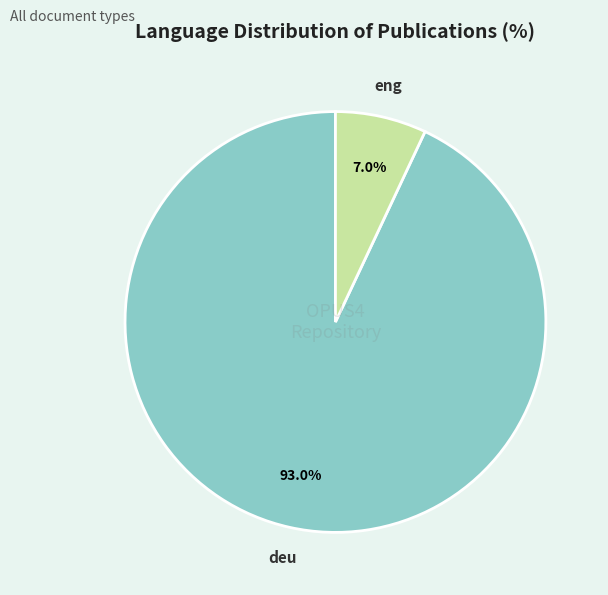

Which has a higher value, deu or eng?

deu